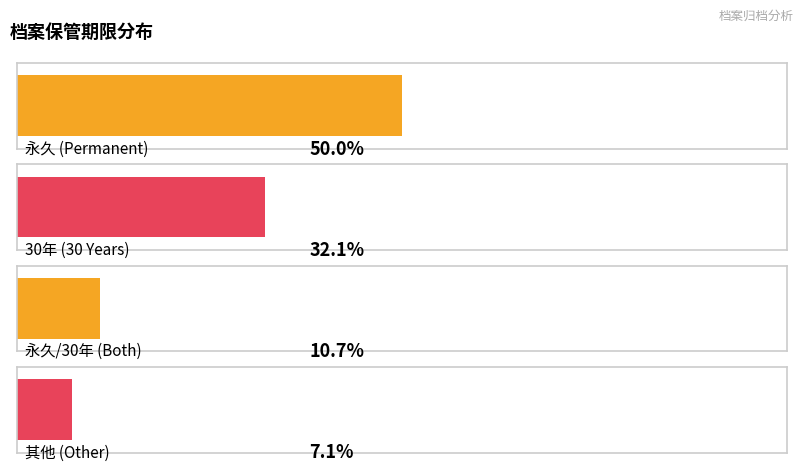

At how many categories does at least one series exceed 11?

2